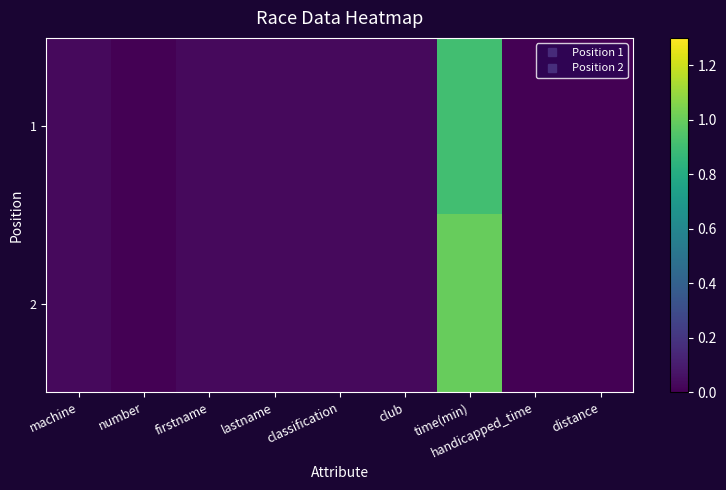

Rank the series by their maximum value, from lowest to highest.

1, 2